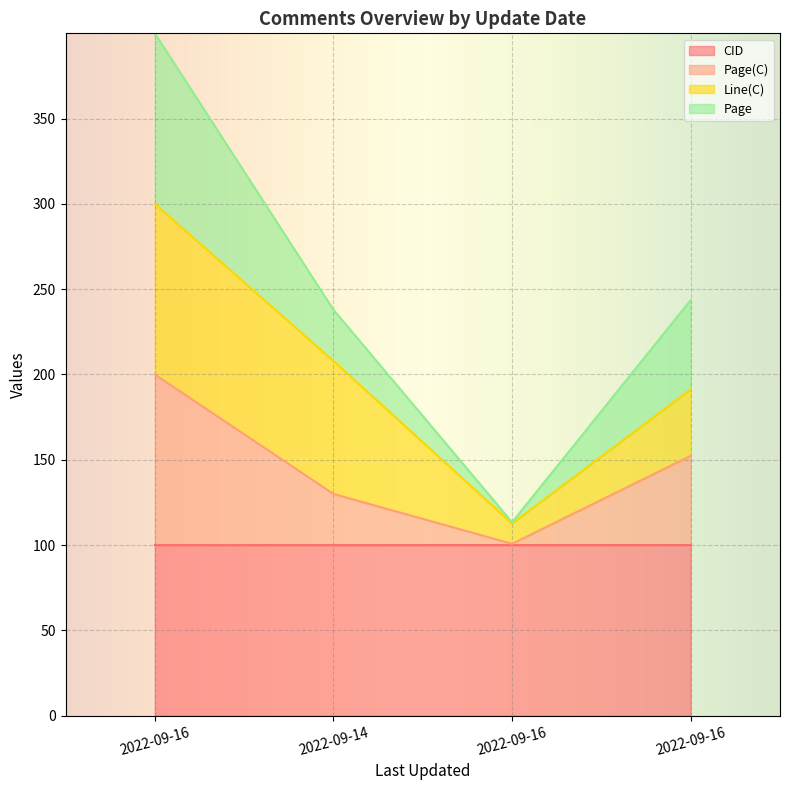

True or false: CID and Page(C) intersect in this chart.

False